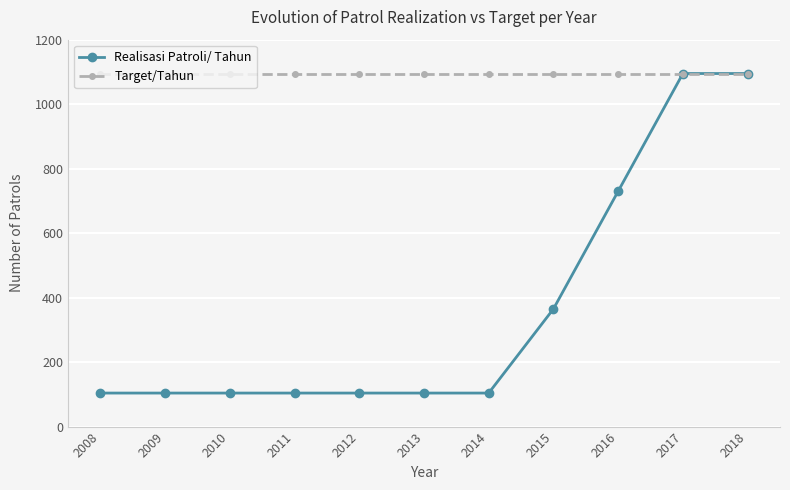

What value does the Target/Tahun series have at 2018?

1095